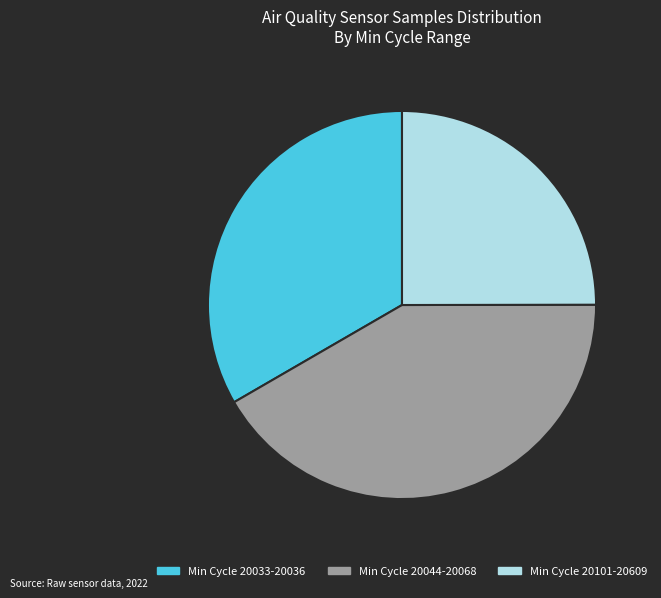

True or false: Min Cycle 20101-20609 accounts for 16% of the total.

False